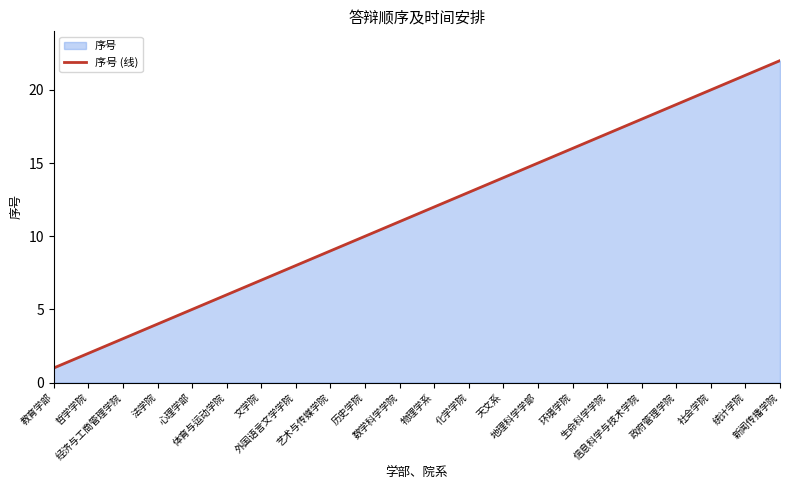

Reading left to right, what are all the values shown in this chart?

教育学部=1	哲学学院=2	经济与工商管理学院=3	法学院=4	心理学部=5	体育与运动学院=6	文学院=7	外国语言文学学院=8	艺术与传媒学院=9	历史学院=10	数学科学学院=11	物理学系=12	化学学院=13	天文系=14	地理科学学部=15	环境学院=16	生命科学学院=17	信息科学与技术学院=18	政府管理学院=19	社会学院=20	统计学院=21	新闻传播学院=22